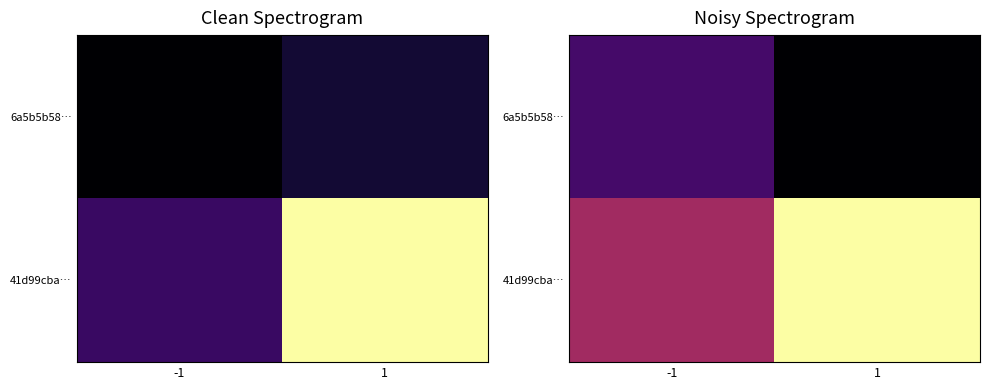

The value of 6a5b5b58… at 1 is -0.4. True or false?

False